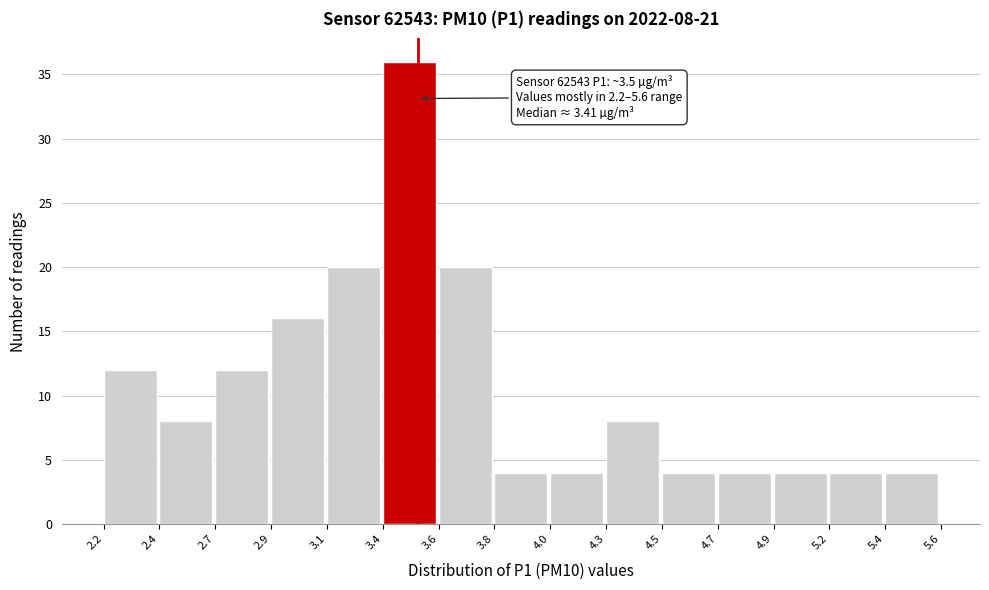

Reading left to right, list all the values displayed in this chart.

12	8	12	16	20	36	20	4	4	8	4	4	4	4	4